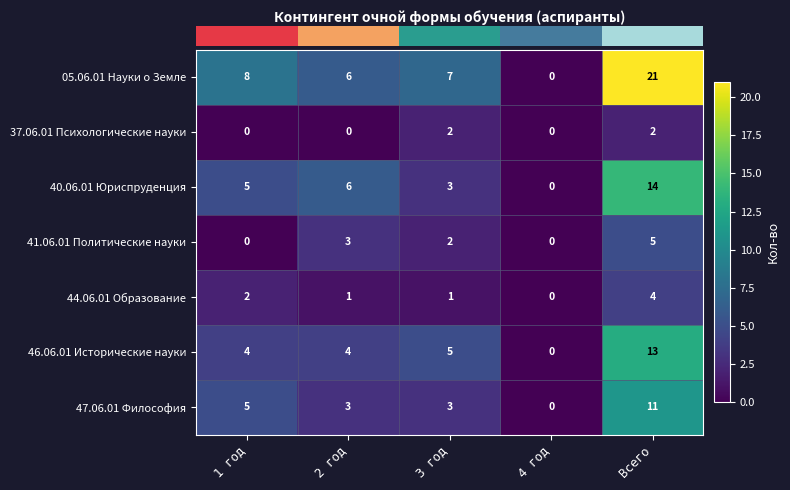

At which category is the sum across all series the highest?

Всего